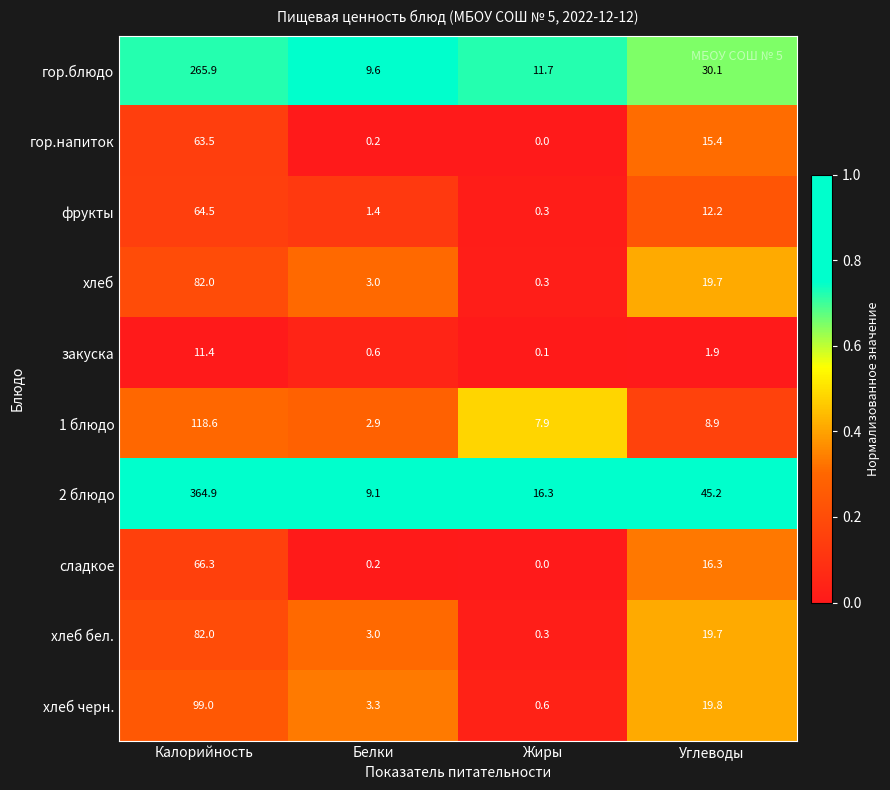

Rank the categories by фрукты value from lowest to highest.

Жиры, Белки, Углеводы, Калорийность